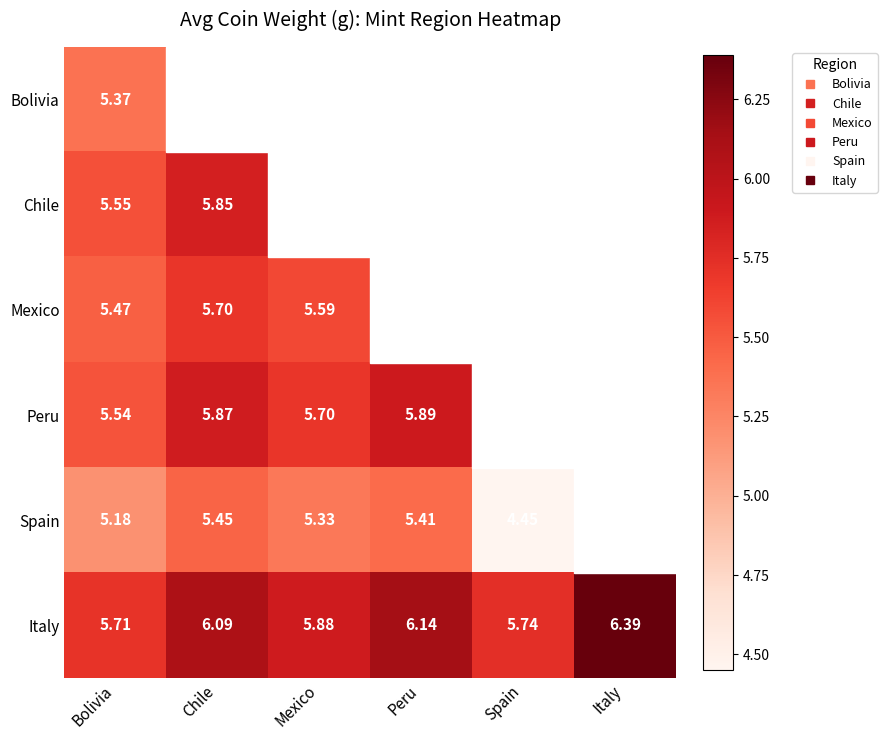

How many values in the Spain series exceed 5?

4